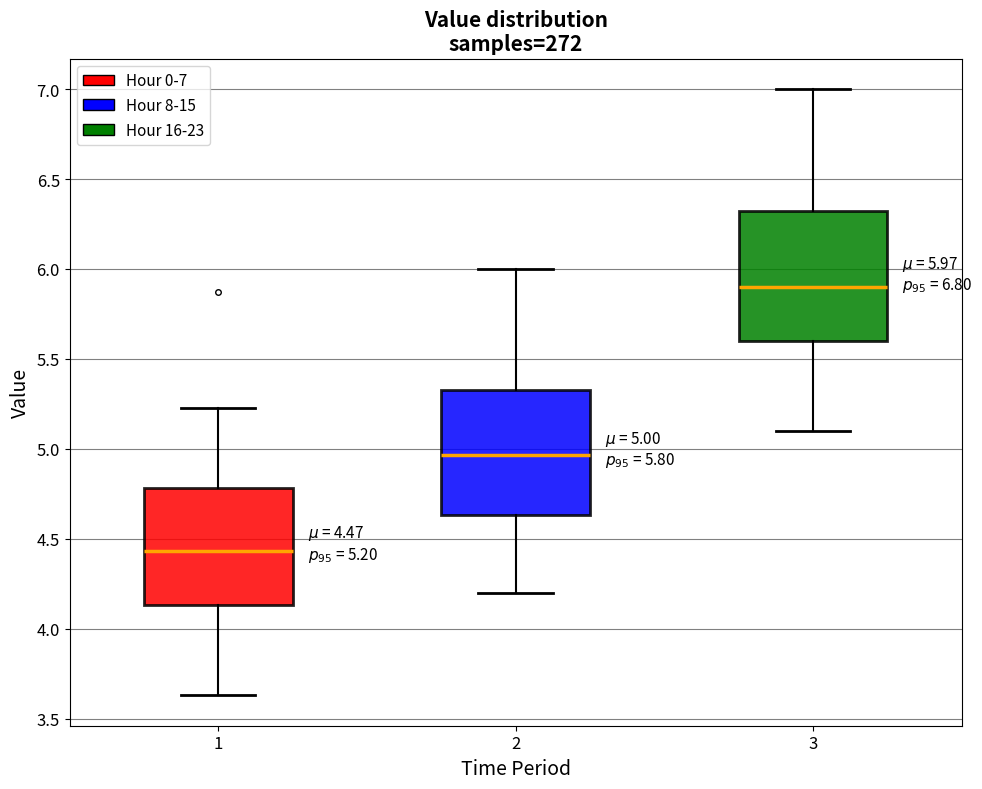

Which box has the lowest median line?

1